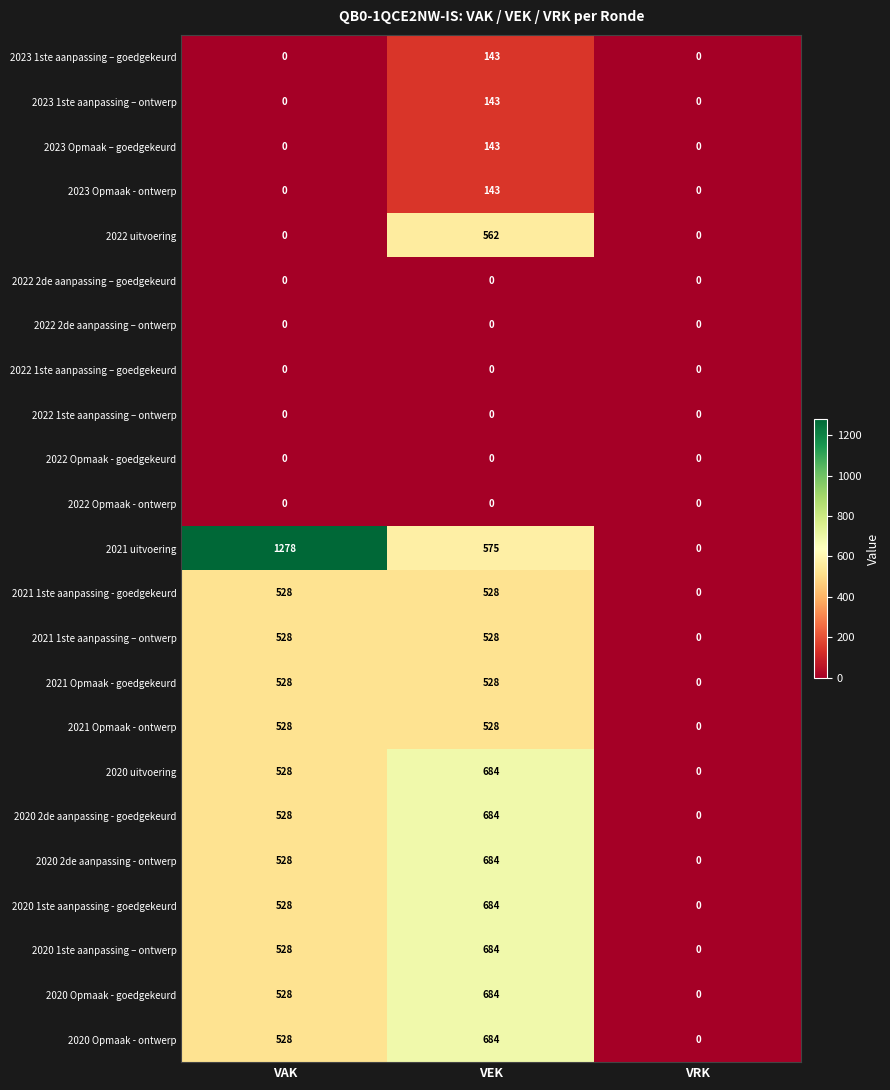

What is the difference between the highest and lowest values at VEK?

684